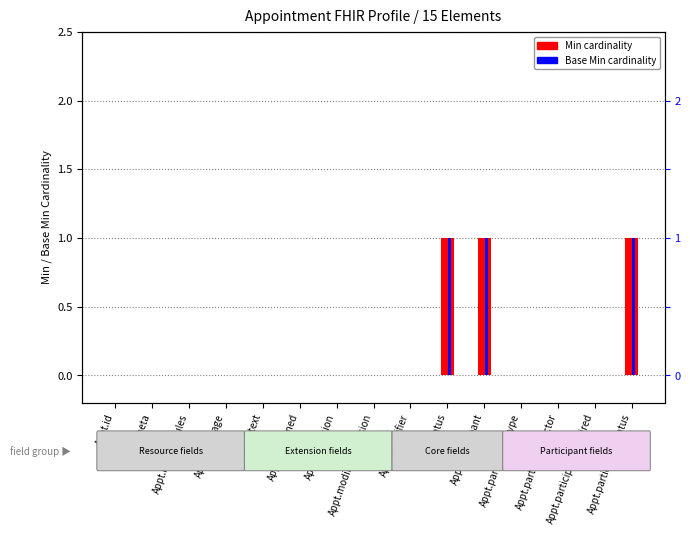

Count the number of categories in the chart.

15